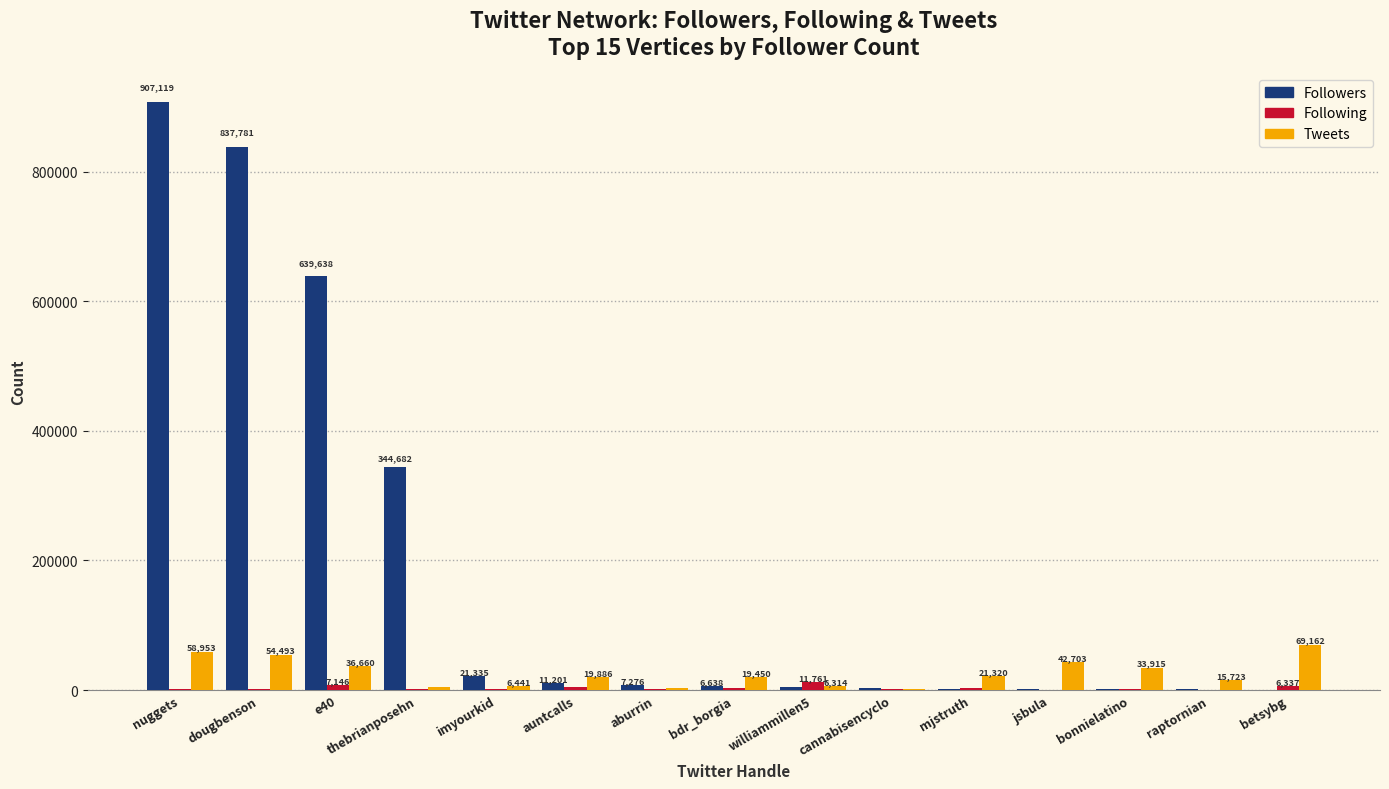

What is the sum of all Followers values?

2789770